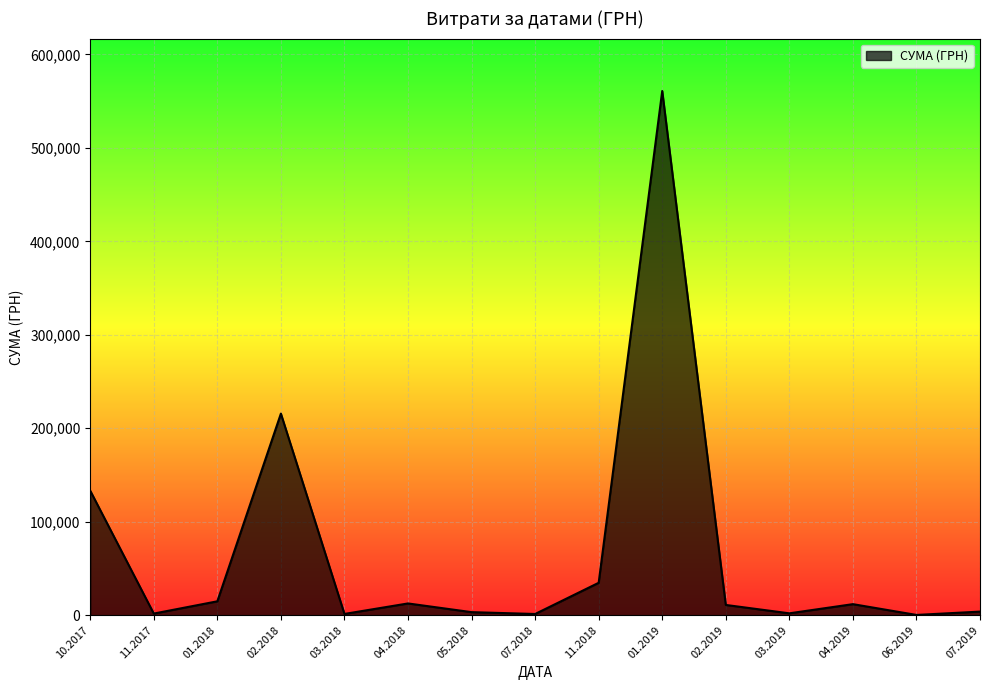

What is the greatest value displayed?

560809.7